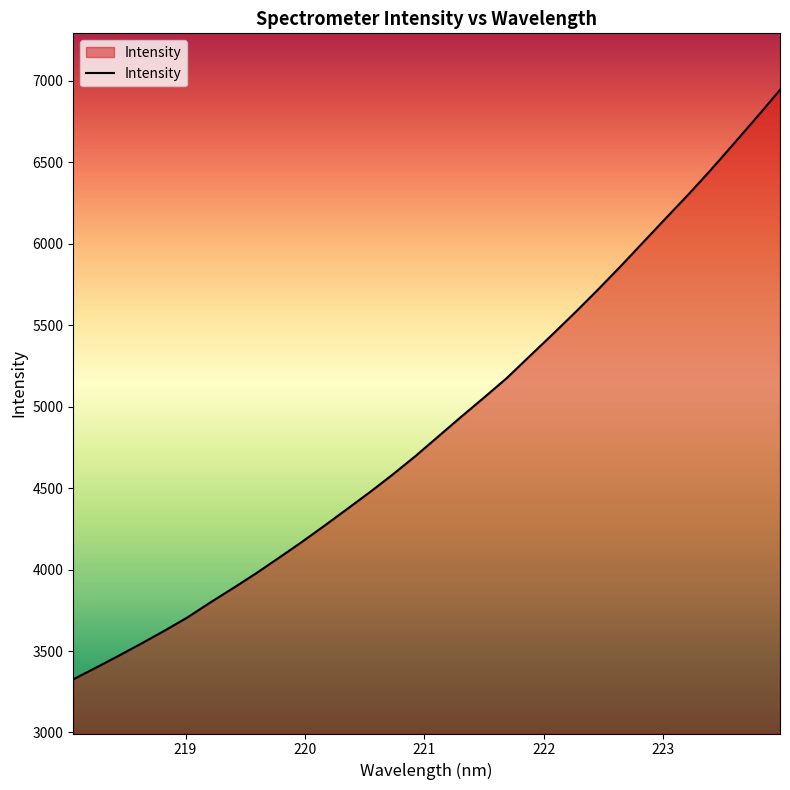

What is the difference between the maximum and minimum values?

3617.6